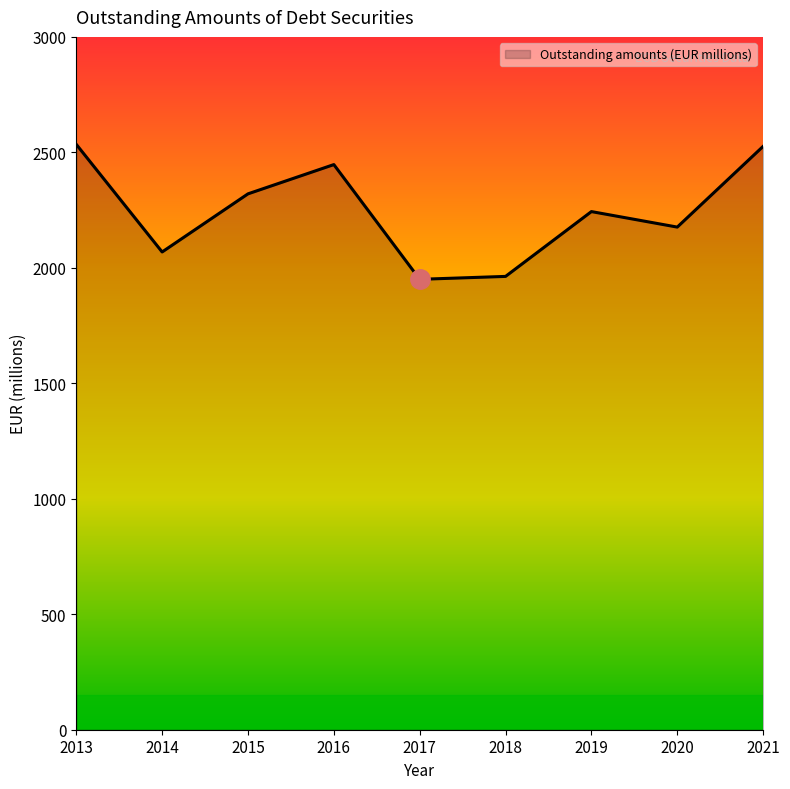

How many categories are shown in the chart?

9